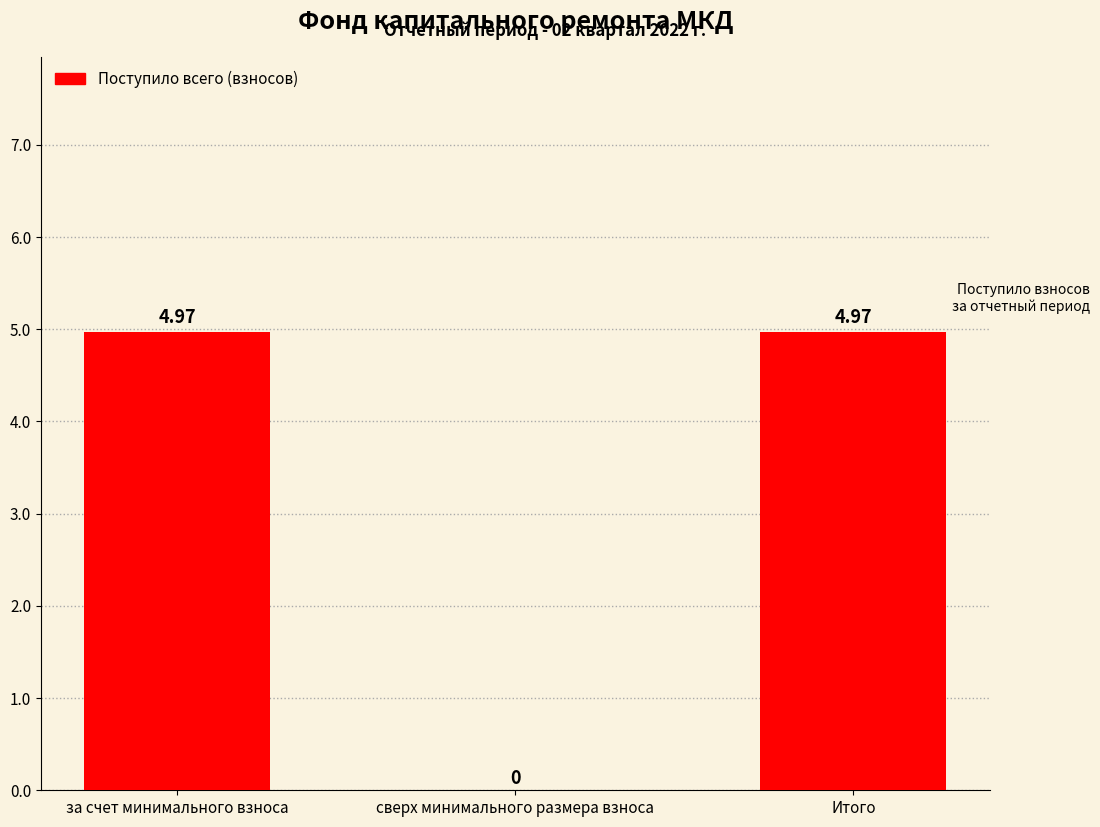

Between сверх минимального размера взноса and за счет минимального взноса, which is larger?

за счет минимального взноса